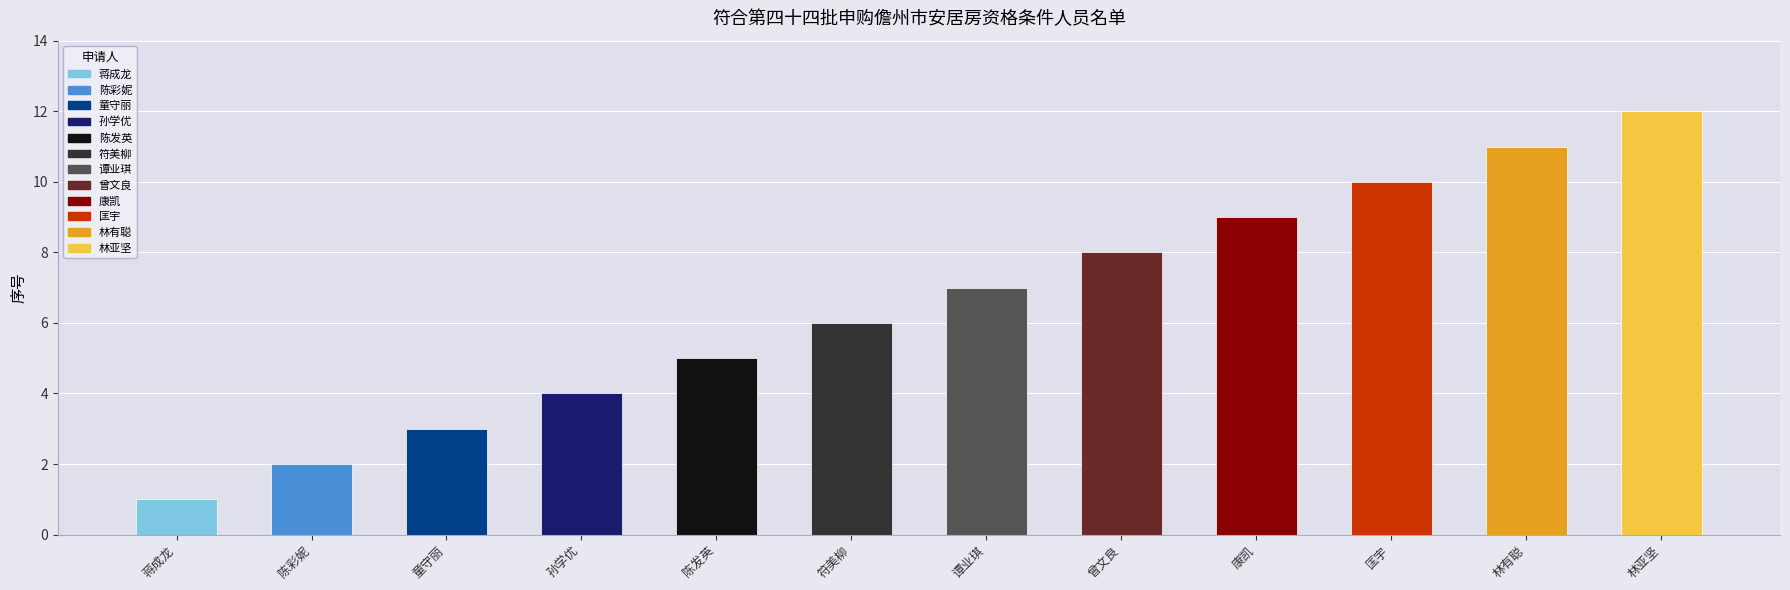

Read the value at 林亚坚, to the nearest 10.

10